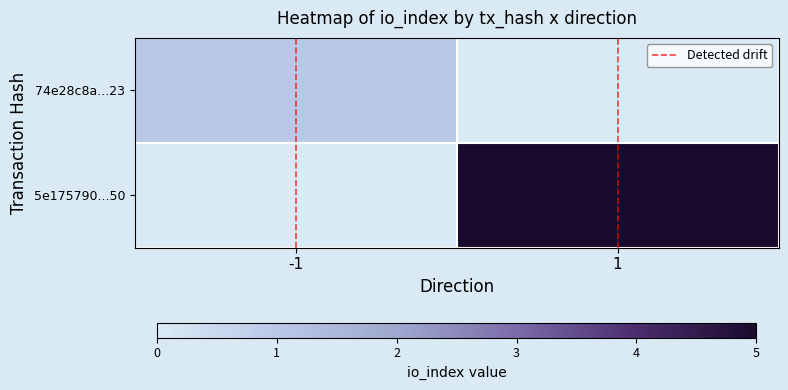

What is the highest value of the 74e28c8a...23 series?

1.0